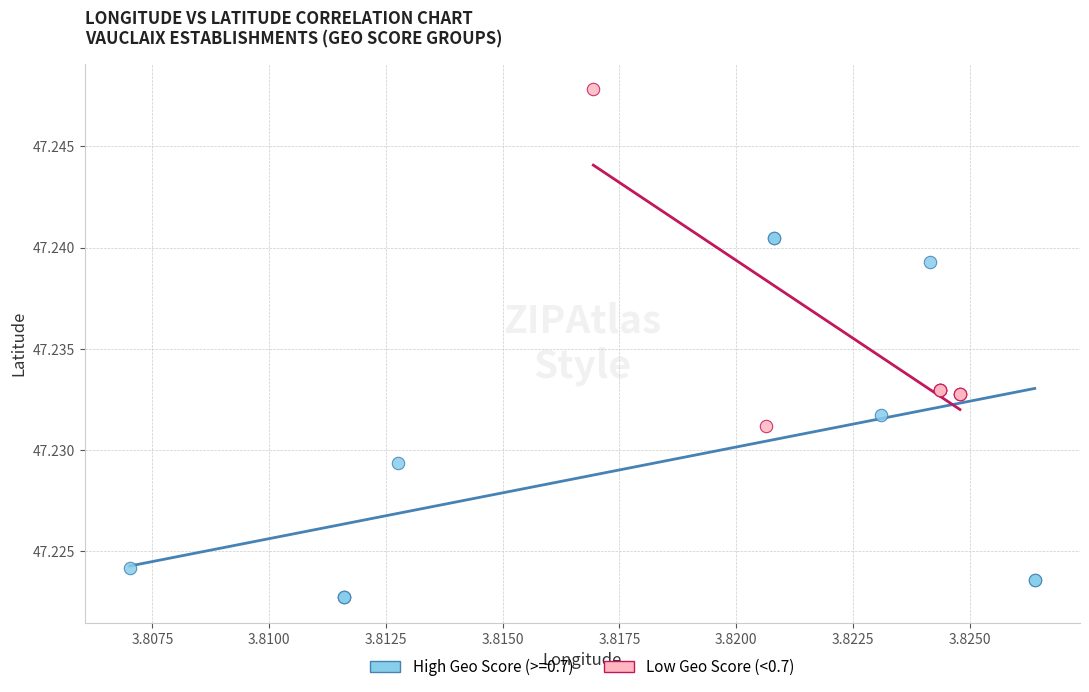

Which series has the largest Y range (max minus min)?

High Geo Score (>=0.7)